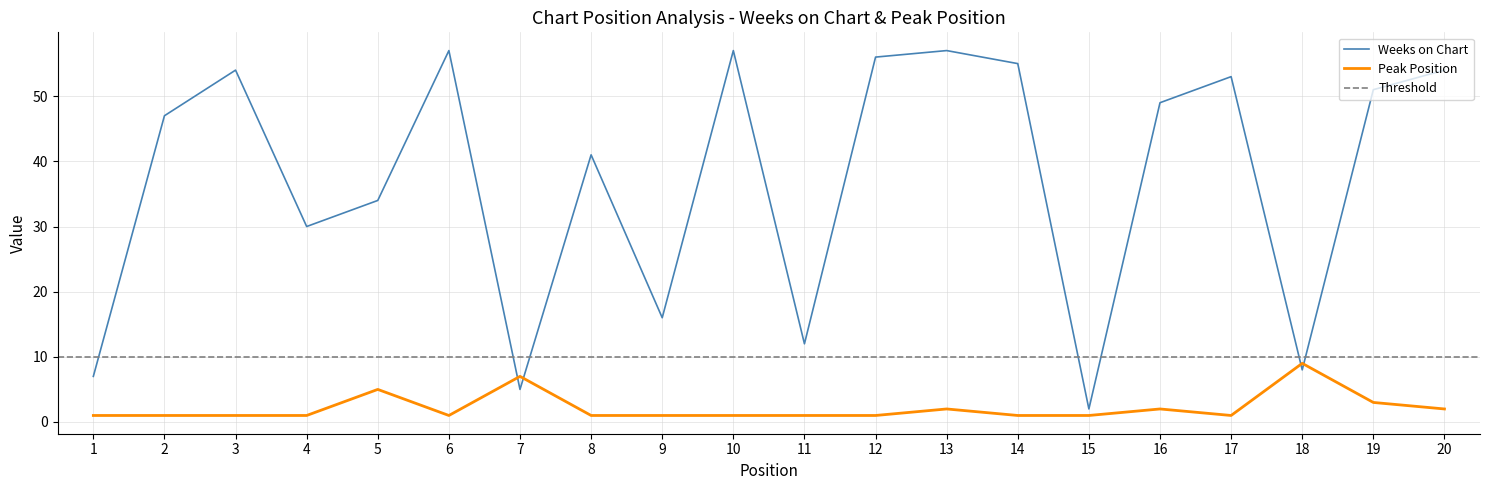

What is the difference between the highest and lowest values at 17?

52